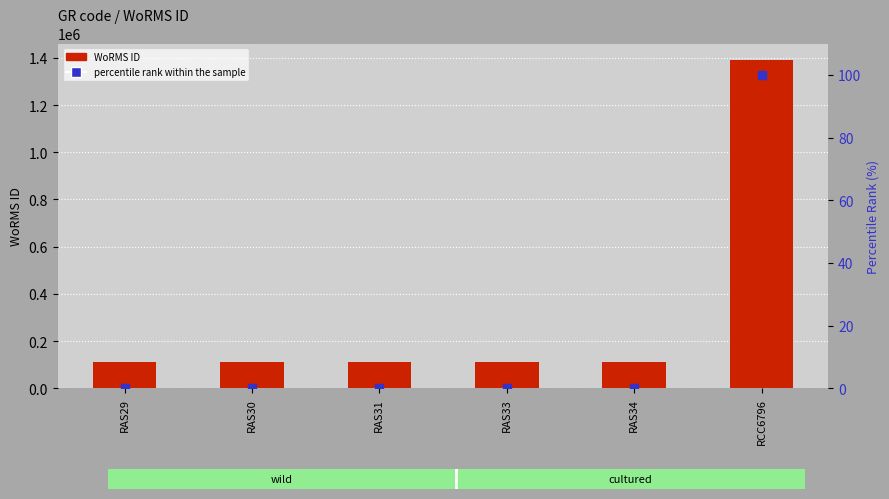

Which series contains the highest Y value?

WoRMS ID